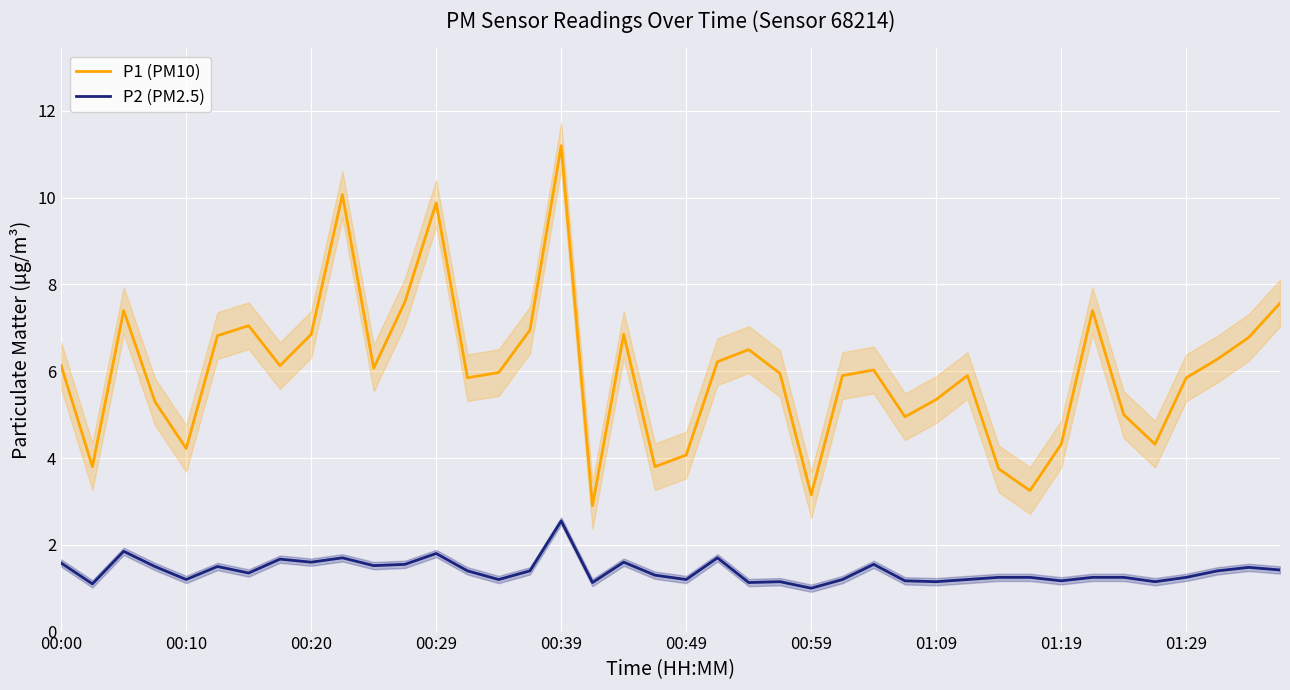

What is the lowest value of the P2 (PM2.5) series?

1.0